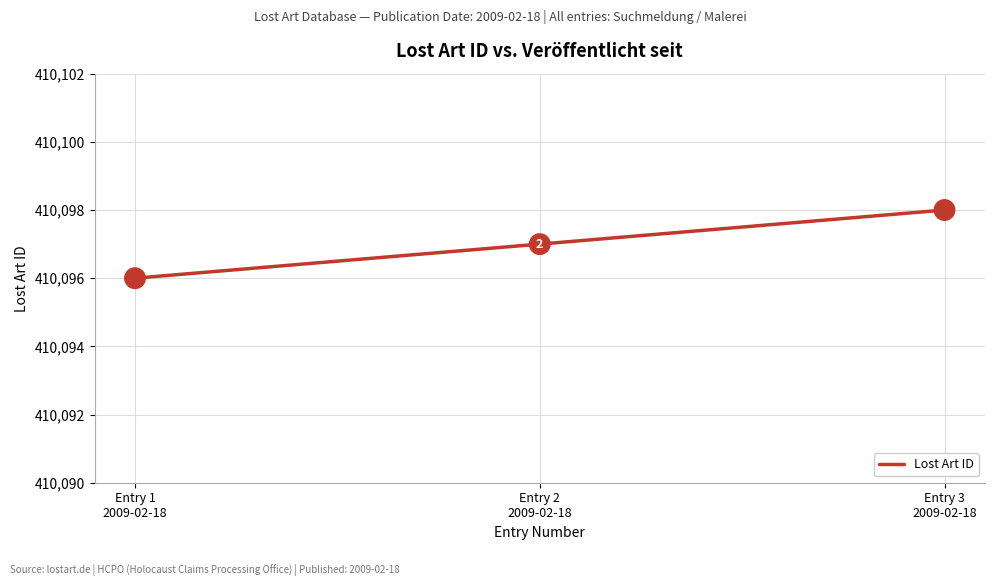

Does the chart have visible grid lines?

Yes